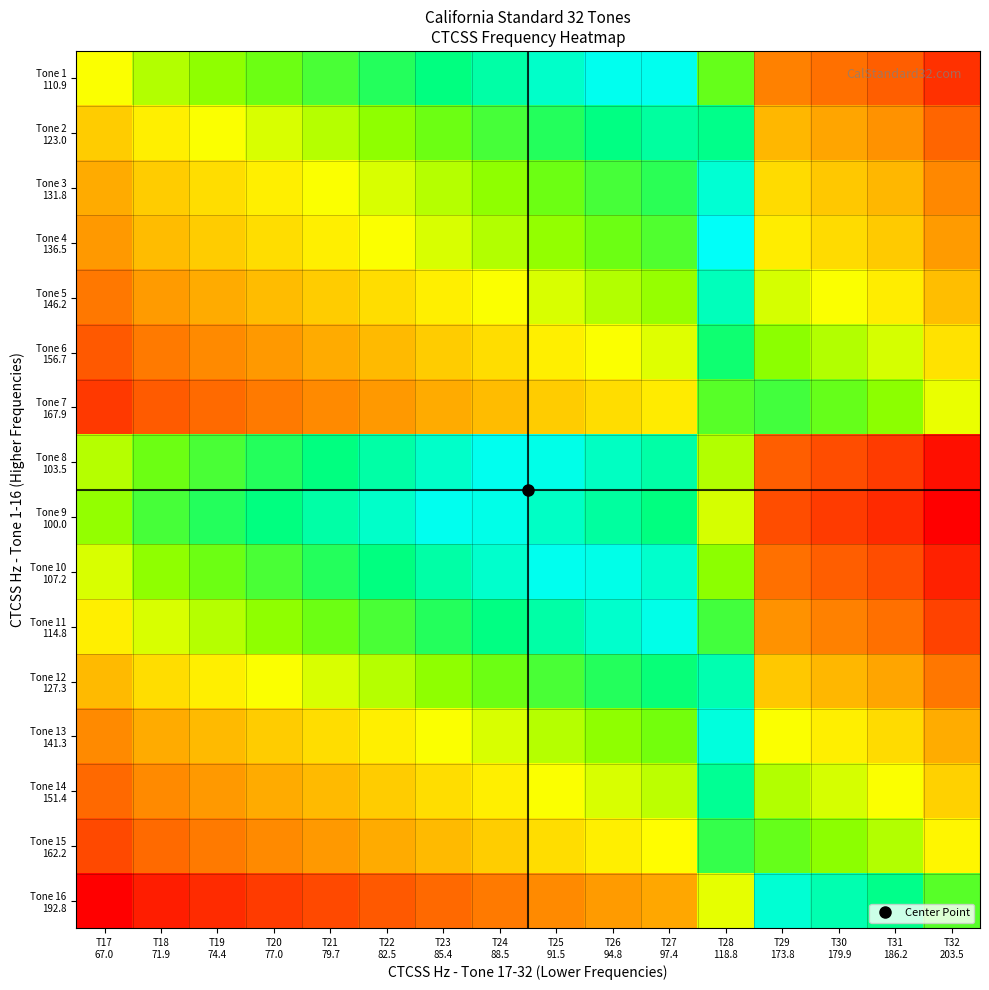

Rank the series at T21 79.7 from lowest to highest value.

Tone 9 100.0, Tone 8 103.5, Tone 10 107.2, Tone 1 110.9, Tone 11 114.8, Tone 2 123.0, Tone 12 127.3, Tone 3 131.8, Tone 4 136.5, Tone 13 141.3, Tone 5 146.2, Tone 14 151.4, Tone 6 156.7, Tone 15 162.2, Tone 7 167.9, Tone 16 192.8